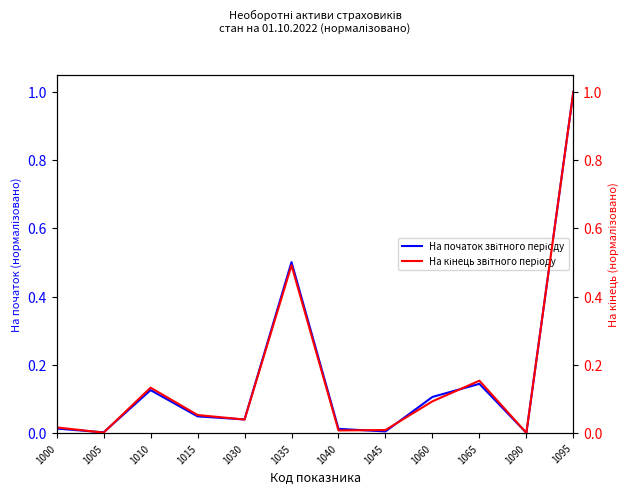

Is the value of На кінець звітного періоду at 1095 greater than the value of На початок звітного періоду at 1005?

Yes